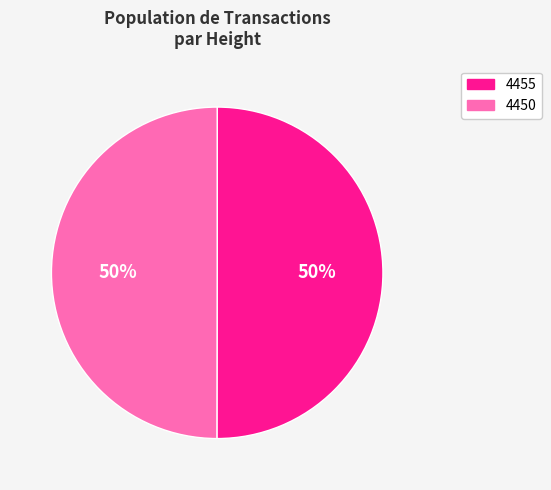

To the nearest percent, what is the average slice percentage?

50%